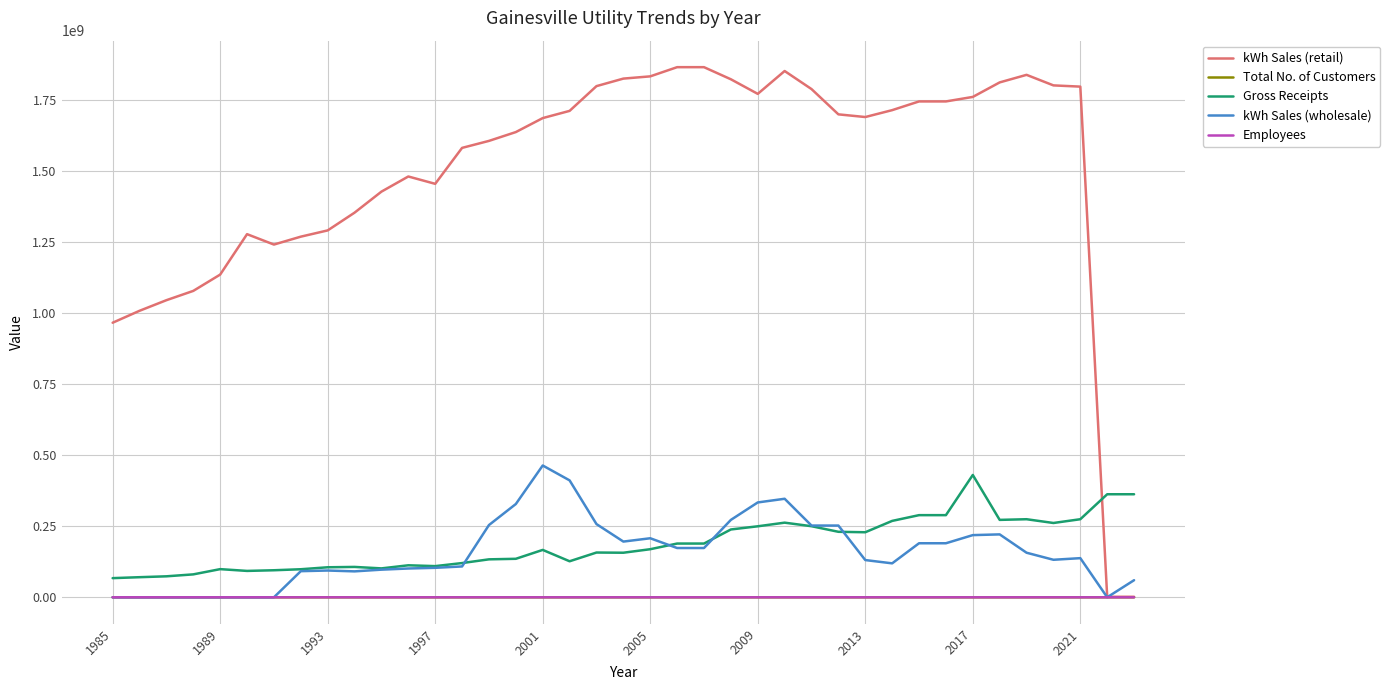

What is the greatest value displayed?

1864607264